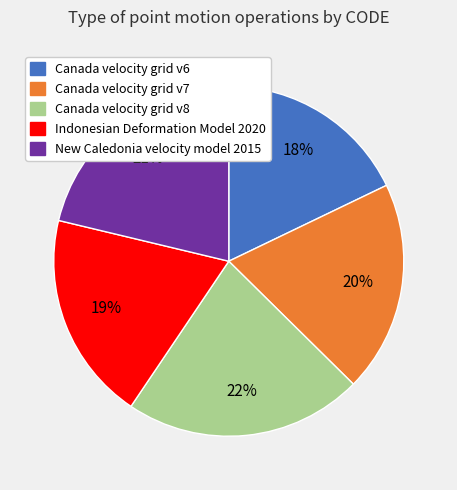

True or false: Canada velocity grid v7 accounts for 32% of the total.

False